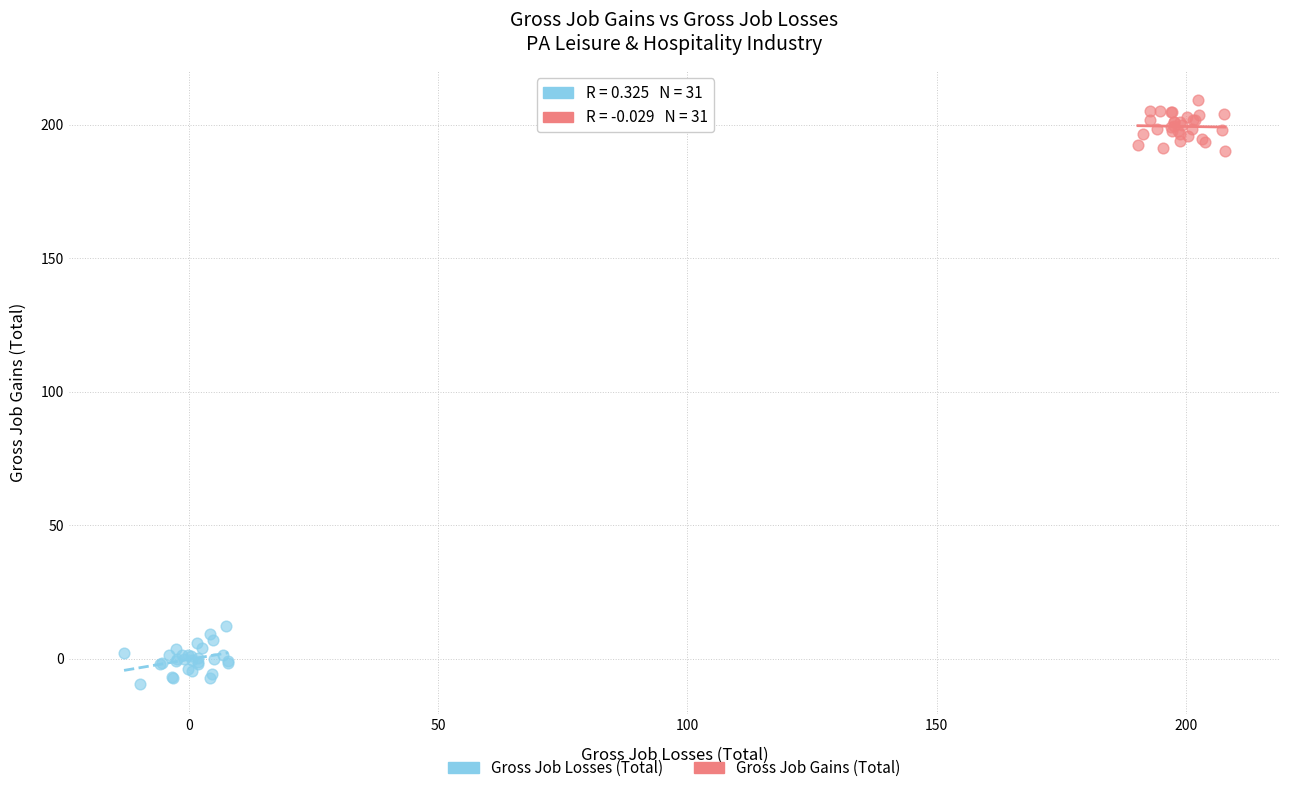

Which series reaches the minimum Y coordinate?

Gross Job Losses (Total)